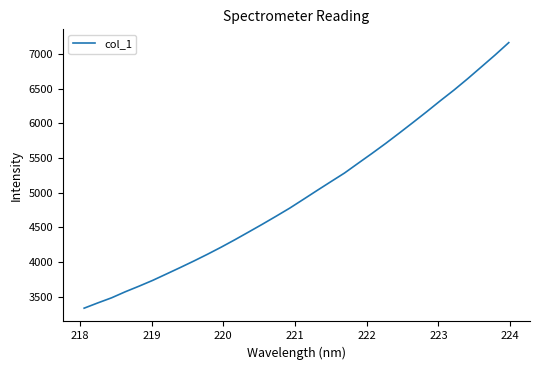

What is the sum of all values?

159560.2